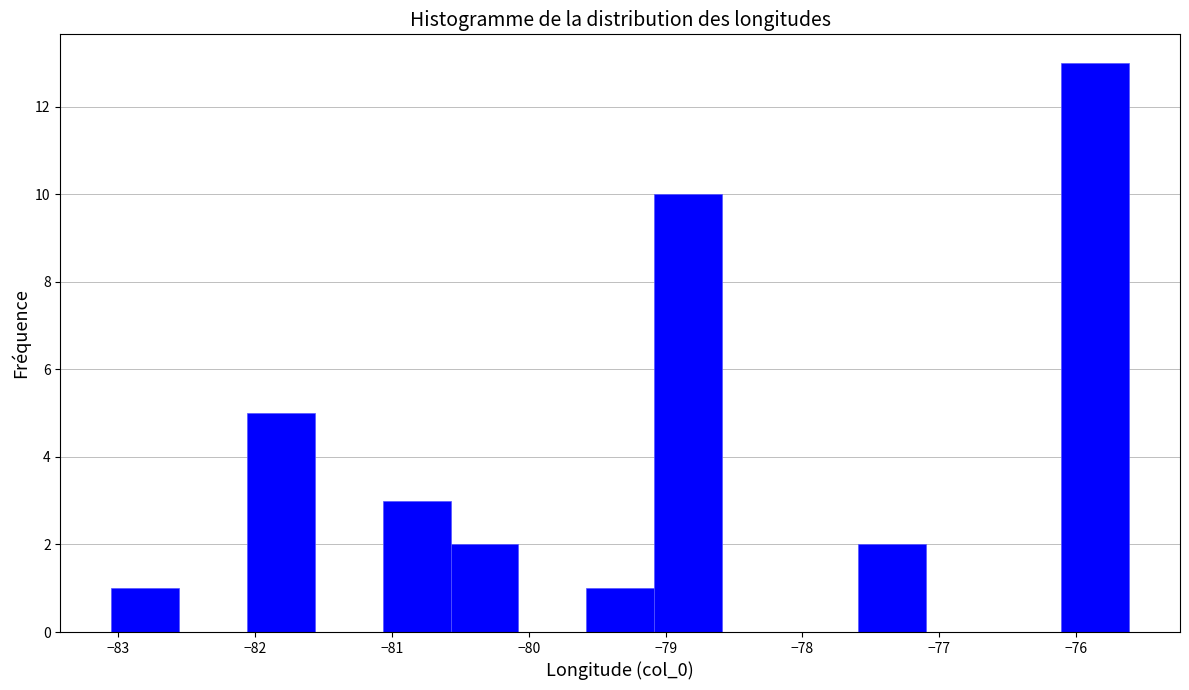

Which range on the x-axis has the tallest bar?

-76.1 to -75.6